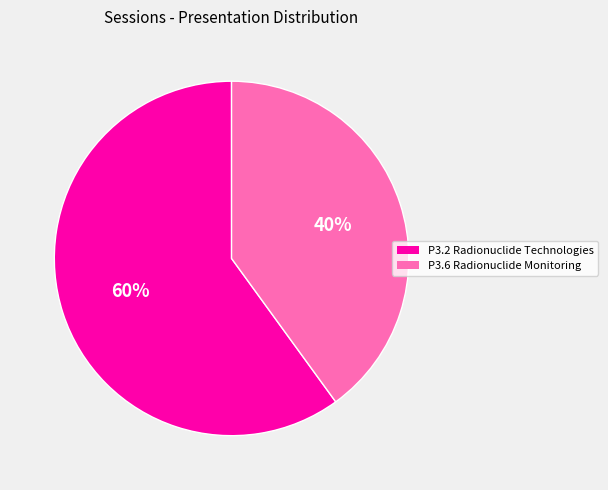

To the nearest percent, what is the average slice percentage?

50%